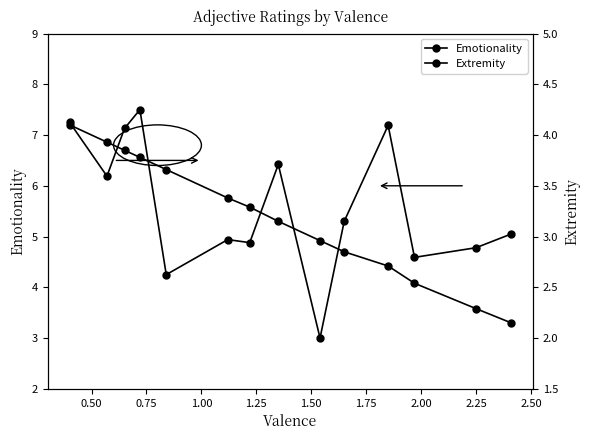

True or false: Emotionality and Extremity intersect in this chart.

False